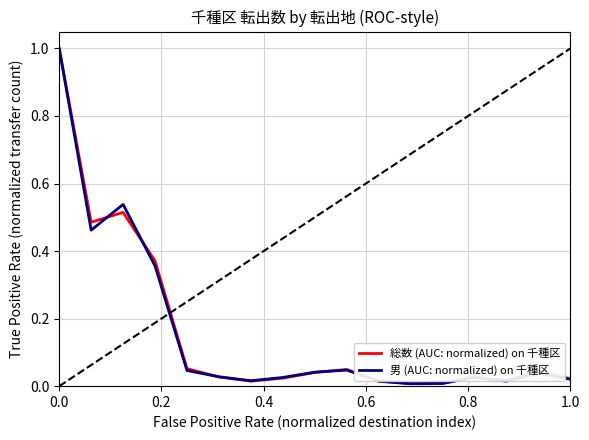

What is the maximum value for 総数 (AUC: normalized) on 千種区?

1.0